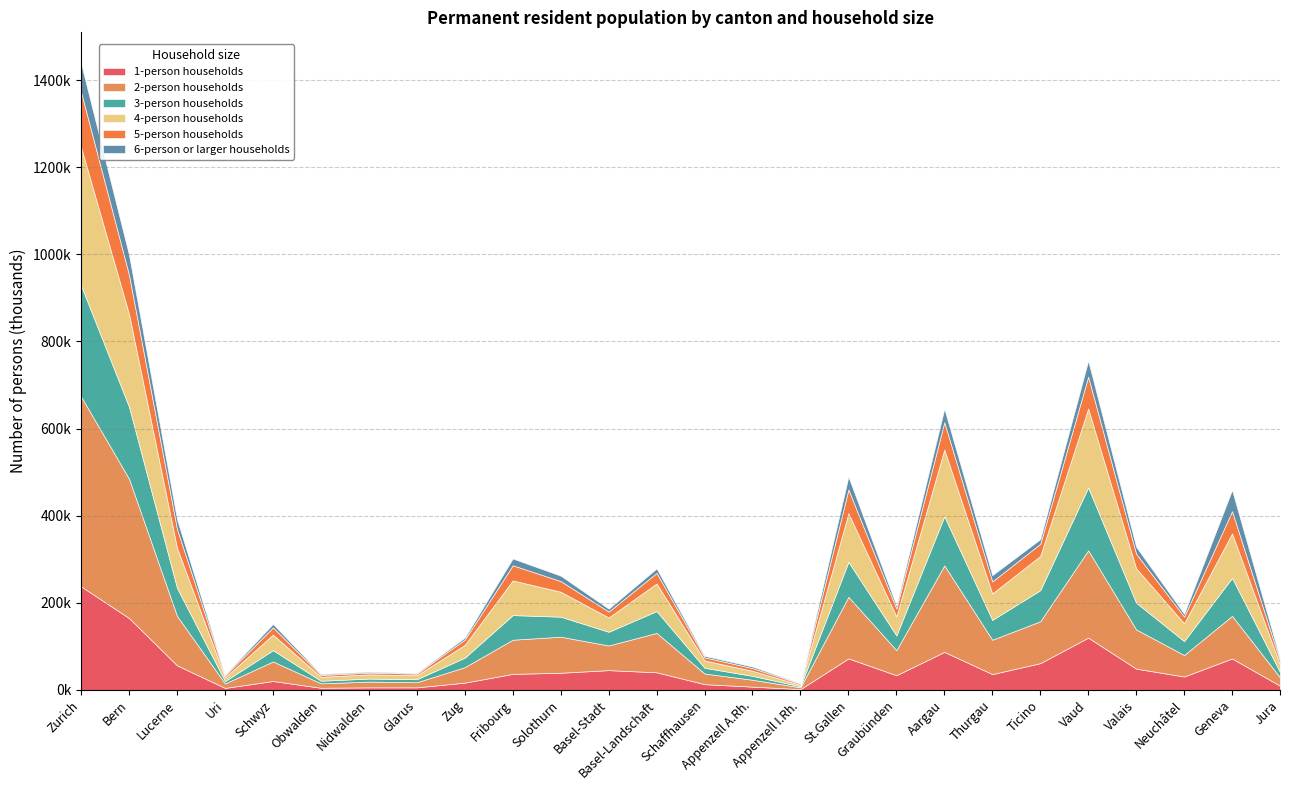

Reading left to right, list all the values displayed in this chart.

1-person households: Zurich=237650	Bern=164916	Lucerne=56438	Uri=4626	Schwyz=20508	Obwalden=4966	Nidwalden=5899	Glarus=5961	Zug=16754	Fribourg=36868	Solothurn=39432	Basel-Stadt=45463	Basel-Landschaft=40495	Schaffhausen=13245	Appenzell A.Rh.=7579	Appenzell I.Rh.=1893	St.Gallen=72397	Graubünden=33730	Aargau=87334	Thurgau=36387	Ticino=61441	Vaud=120067	Valais=48863	Neuchâtel=30815	Geneva=72205	Jura=9735
2-person households: Zurich=435690	Bern=319812	Lucerne=113394	Uri=10230	Schwyz=44880	Obwalden=10192	Nidwalden=13250	Glarus=11730	Zug=35584	Fribourg=78442	Solothurn=82752	Basel-Stadt=56606	Basel-Landschaft=90376	Schaffhausen=24480	Appenzell A.Rh.=15804	Appenzell I.Rh.=4058	St.Gallen=141454	Graubünden=57576	Aargau=198628	Thurgau=78838	Ticino=96166	Vaud=200378	Valais=90082	Neuchâtel=49304	Geneva=97876	Jura=19138
3-person households: Zurich=254781	Bern=164928	Lucerne=64374	Uri=5397	Schwyz=25884	Obwalden=5931	Nidwalden=6939	Glarus=6858	Zug=21795	Fribourg=56496	Solothurn=45969	Basel-Stadt=31458	Basel-Landschaft=50163	Schaffhausen=13140	Appenzell A.Rh.=8904	Appenzell I.Rh.=2313	St.Gallen=80364	Graubünden=33882	Aargau=112758	Thurgau=45525	Ticino=71325	Vaud=144480	Valais=61350	Neuchâtel=31950	Geneva=87261	Jura=12192
4-person households: Zurich=317612	Bern=212844	Lucerne=92032	Uri=8640	Schwyz=35788	Obwalden=8984	Nidwalden=9608	Glarus=9220	Zug=29304	Fribourg=79620	Solothurn=57228	Basel-Stadt=32852	Basel-Landschaft=63400	Schaffhausen=16848	Appenzell A.Rh.=11656	Appenzell I.Rh.=3404	St.Gallen=111664	Graubünden=43736	Aargau=153248	Thurgau=60740	Ticino=78724	Vaud=181168	Valais=79008	Neuchâtel=40924	Geneva=102040	Jura=17136
5-person households: Zurich=126385	Bern=89935	Lucerne=43220	Uri=4410	Schwyz=16510	Obwalden=4135	Nidwalden=4105	Glarus=3745	Zug=12135	Fribourg=34795	Solothurn=24480	Basel-Stadt=13560	Basel-Landschaft=24270	Schaffhausen=7170	Appenzell A.Rh.=6100	Appenzell I.Rh.=2710	St.Gallen=54265	Graubünden=18005	Aargau=62685	Thurgau=27530	Ticino=27825	Vaud=73200	Valais=33445	Neuchâtel=15445	Geneva=51050	Jura=8785
6-person or larger households: Zurich=65592	Bern=45500	Lucerne=21985	Uri=1909	Schwyz=7893	Obwalden=2299	Nidwalden=2022	Glarus=1670	Zug=4535	Fribourg=15480	Solothurn=12380	Basel-Stadt=6571	Basel-Landschaft=10247	Schaffhausen=3473	Appenzell A.Rh.=3494	Appenzell I.Rh.=1283	St.Gallen=29473	Graubünden=6733	Aargau=30774	Thurgau=14432	Ticino=10543	Vaud=36481	Valais=15779	Neuchâtel=6458	Geneva=48559	Jura=4589